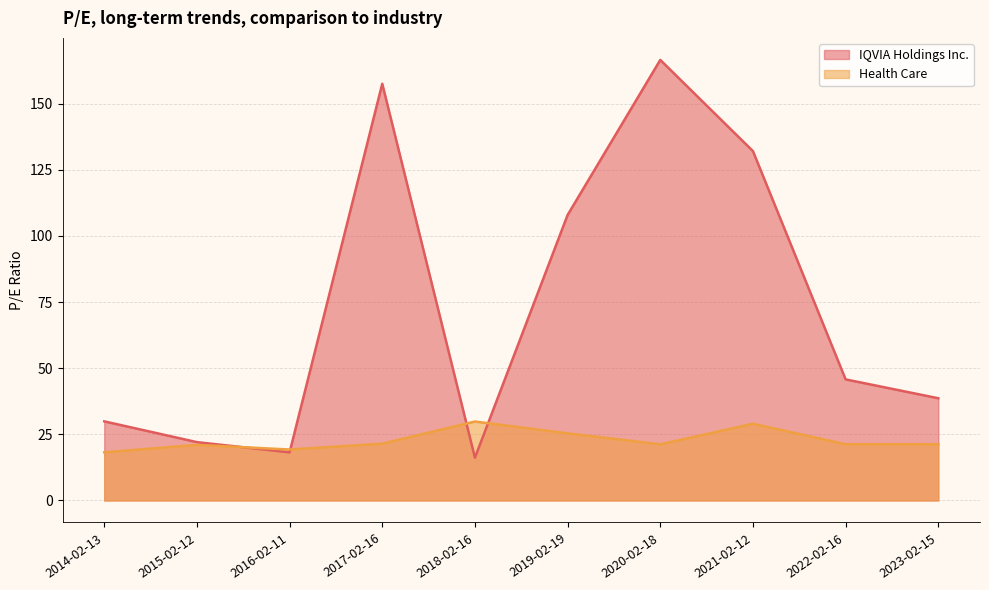

Which series changed the most between 2023-02-15 and 2017-02-16?

IQVIA Holdings Inc.